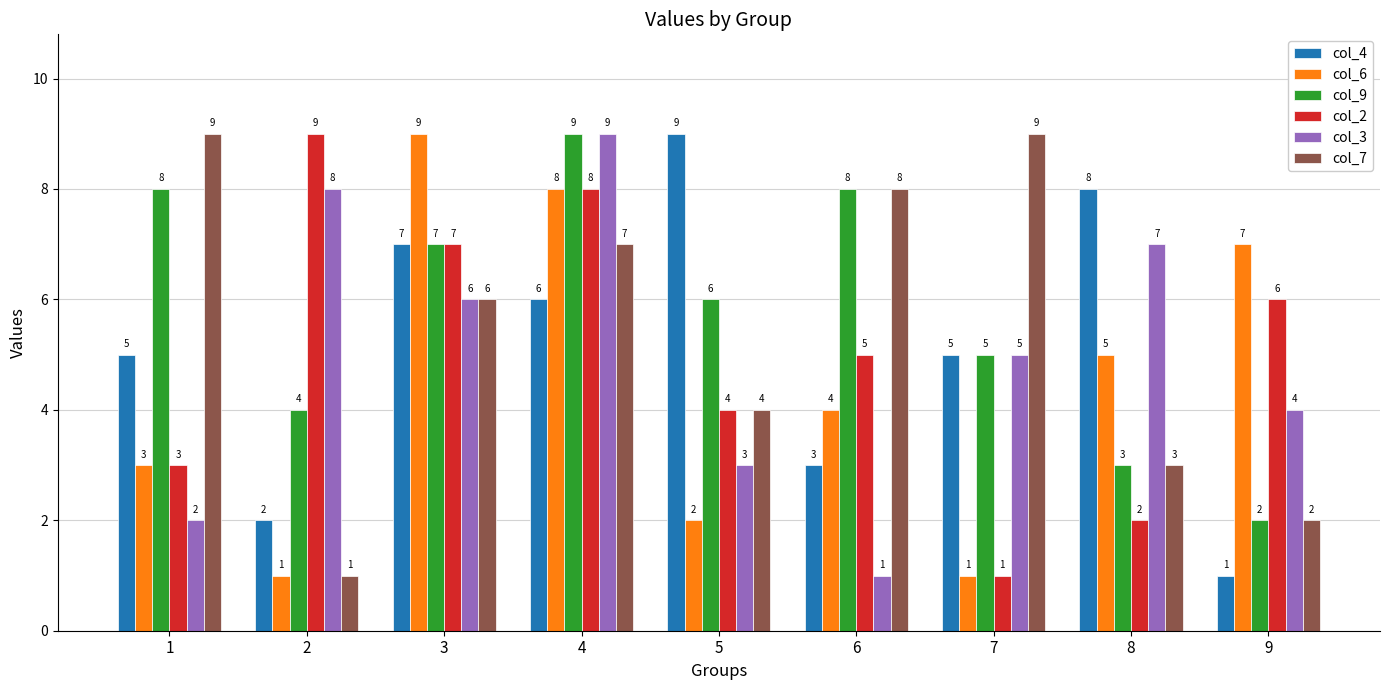

Count the col_7 values in the range 3 to 8.

5